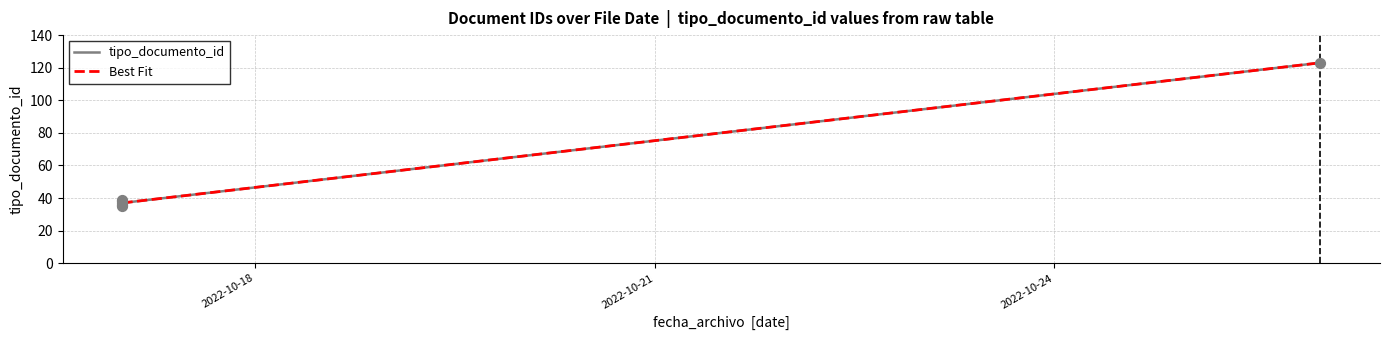

What is the change in value from 2022-10-17 to 2022-10-17?

-2